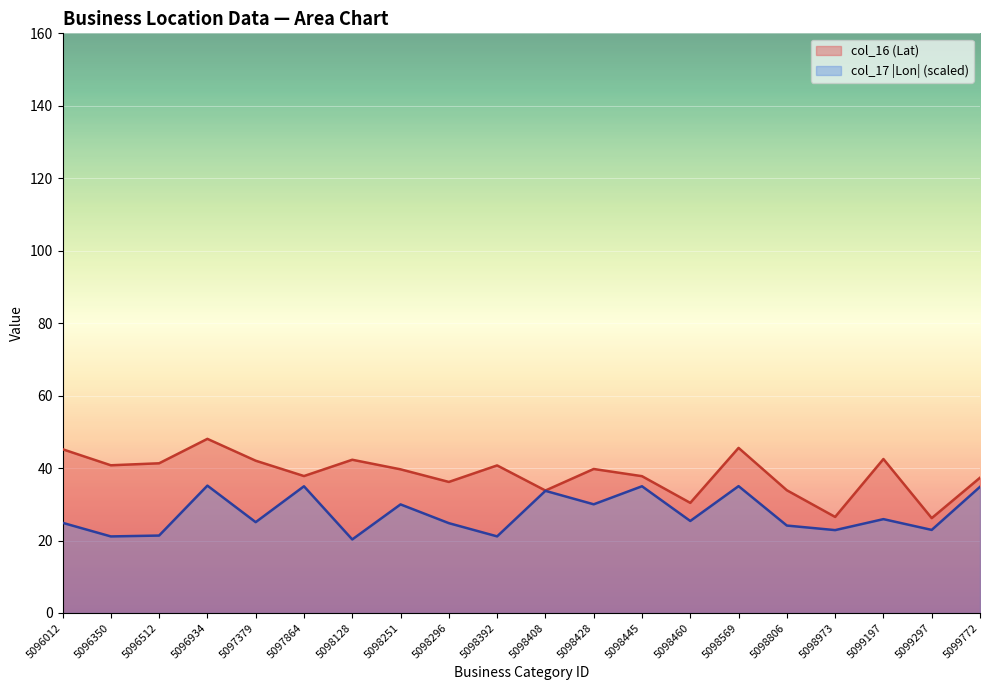

What is the maximum value for col_17 (Lon)?

35.2